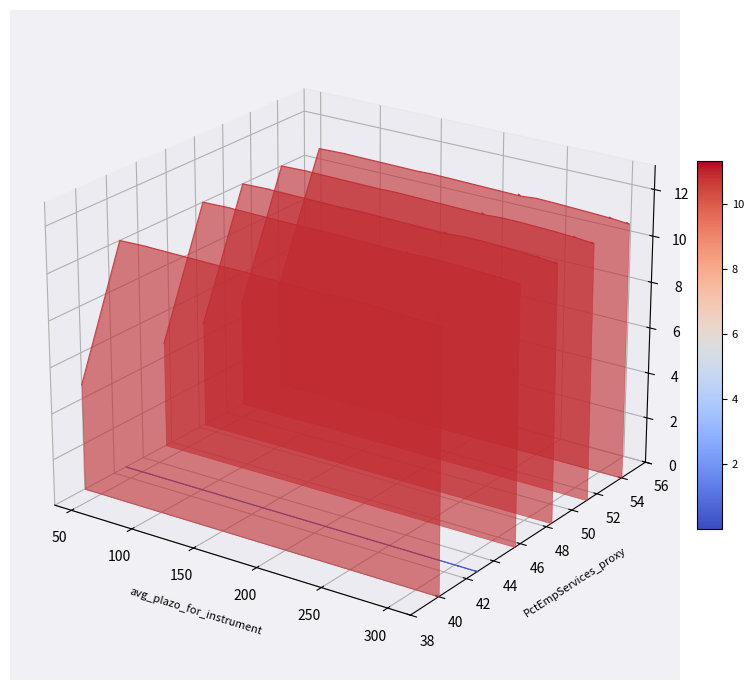

True or false: Hecho_Cierre and Hecho_Aper cross at least once.

False